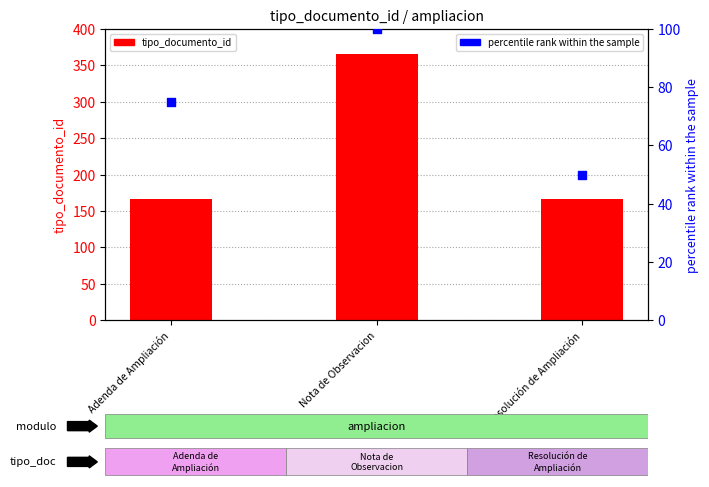

Which series reaches the minimum Y coordinate?

percentile rank within the sample